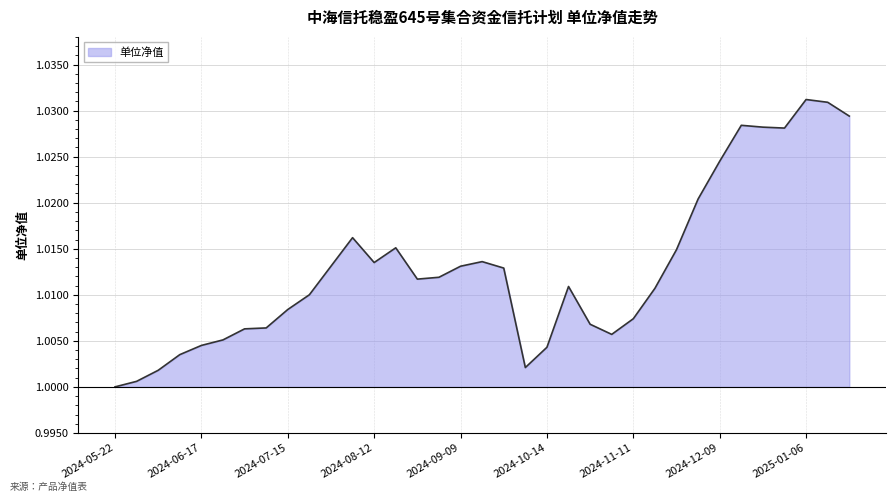

Count the number of data series in this chart.

1